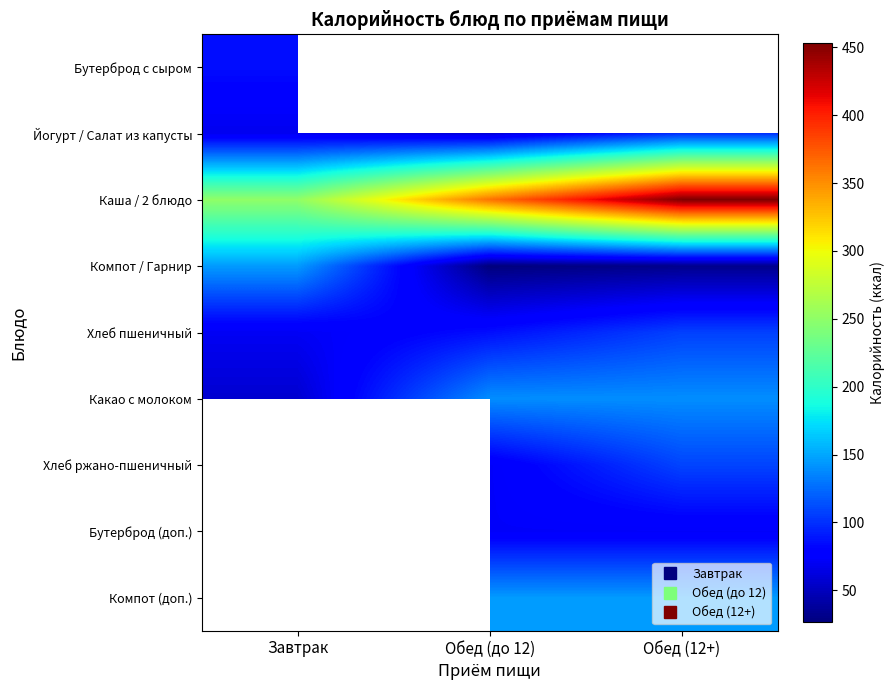

How many categories are shown in the chart?

3